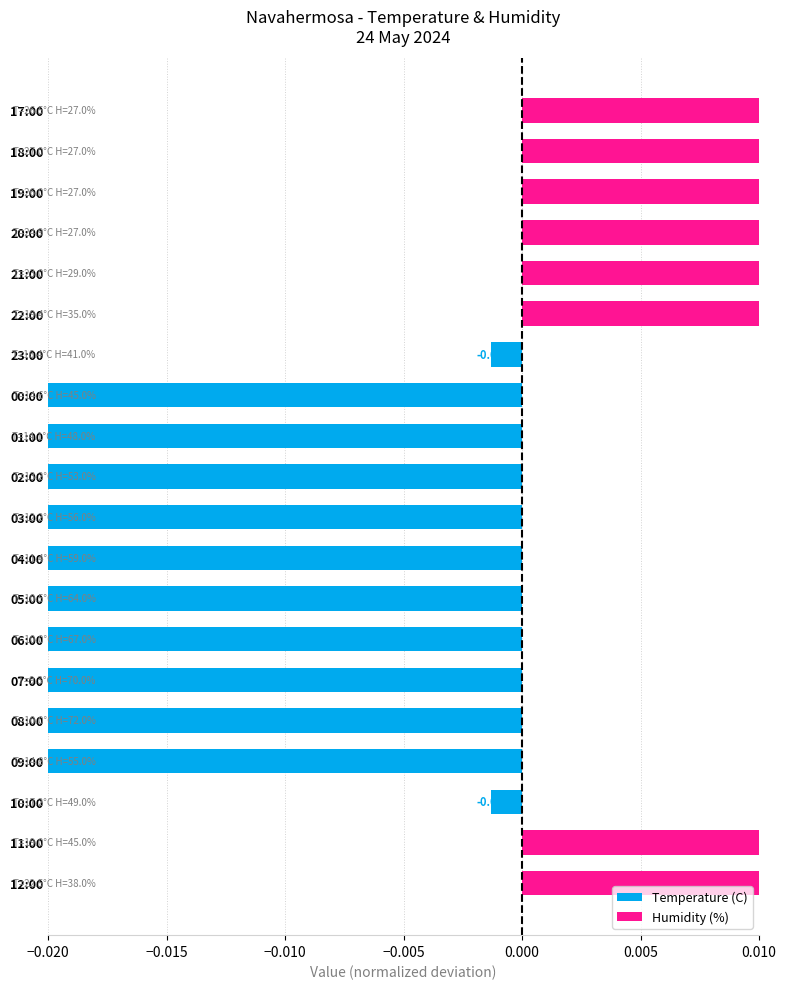

At which category does the chart reach its peak across all series?

18:00